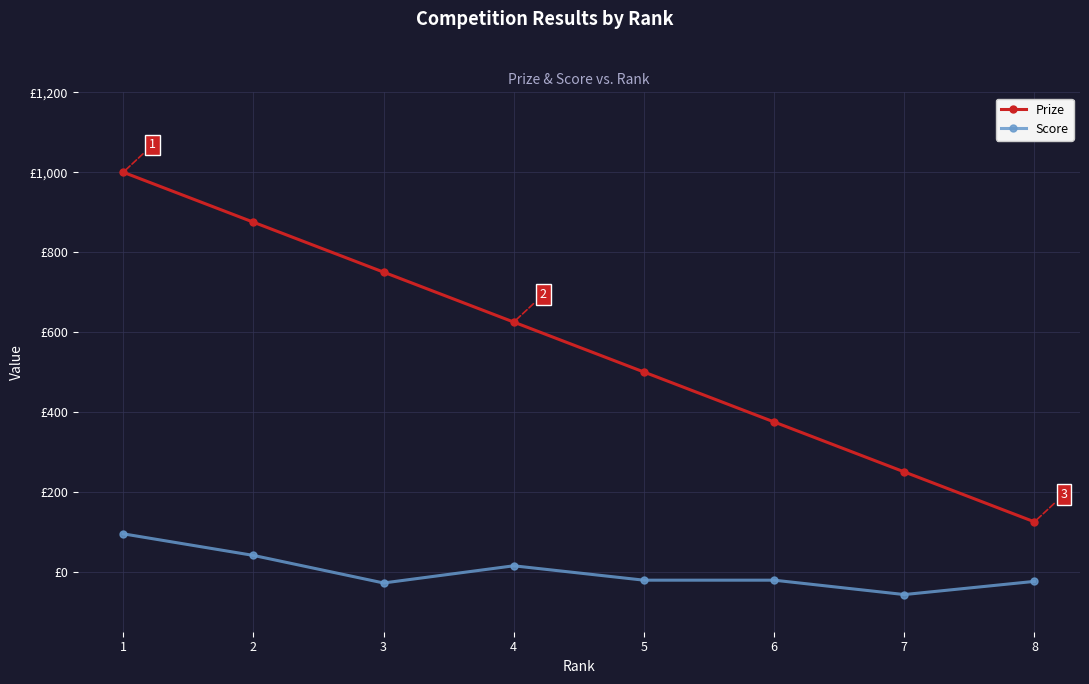

What are all the series names shown in the legend?

Prize, Score